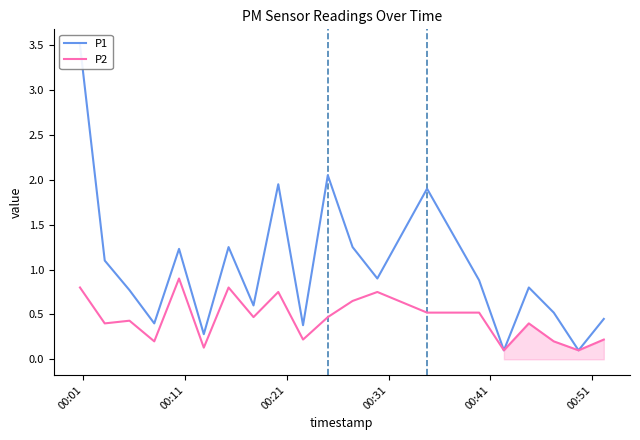

What is the maximum value shown in the chart?

3.5